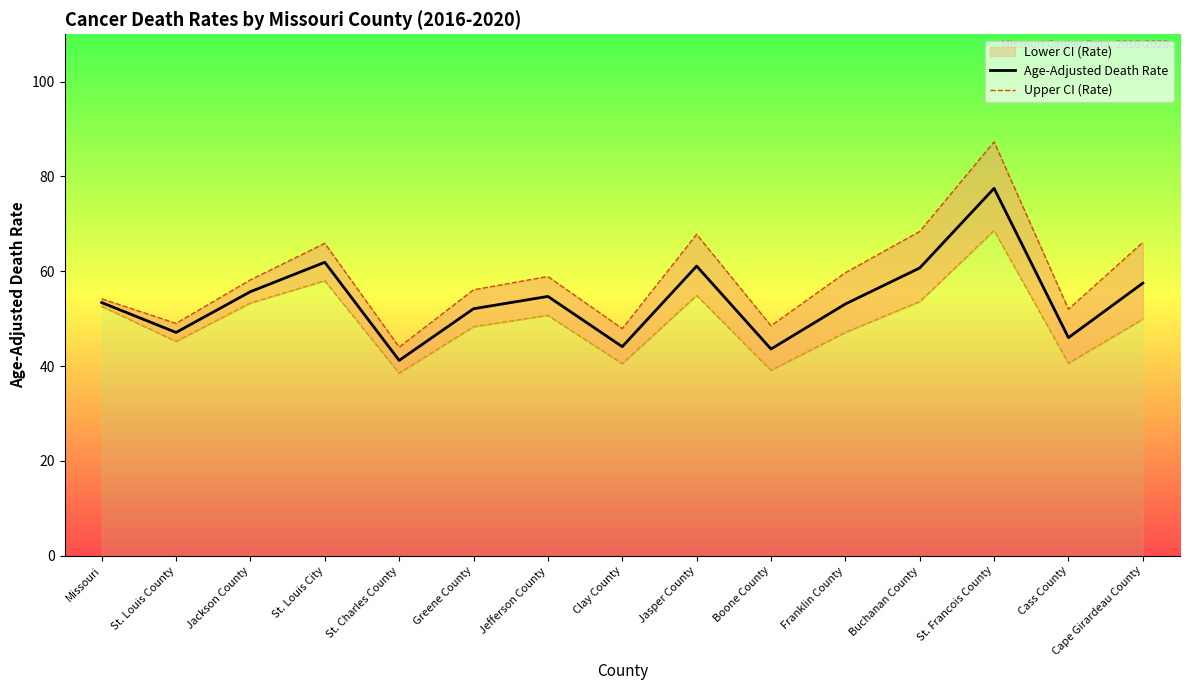

Which series has the largest total across all categories?

Upper CI (Rate)